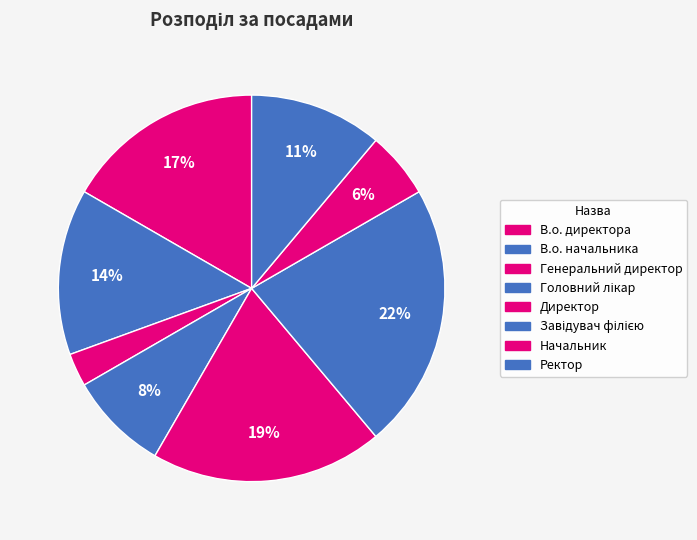

True or false: В.о. начальника accounts for 14% of the total.

True